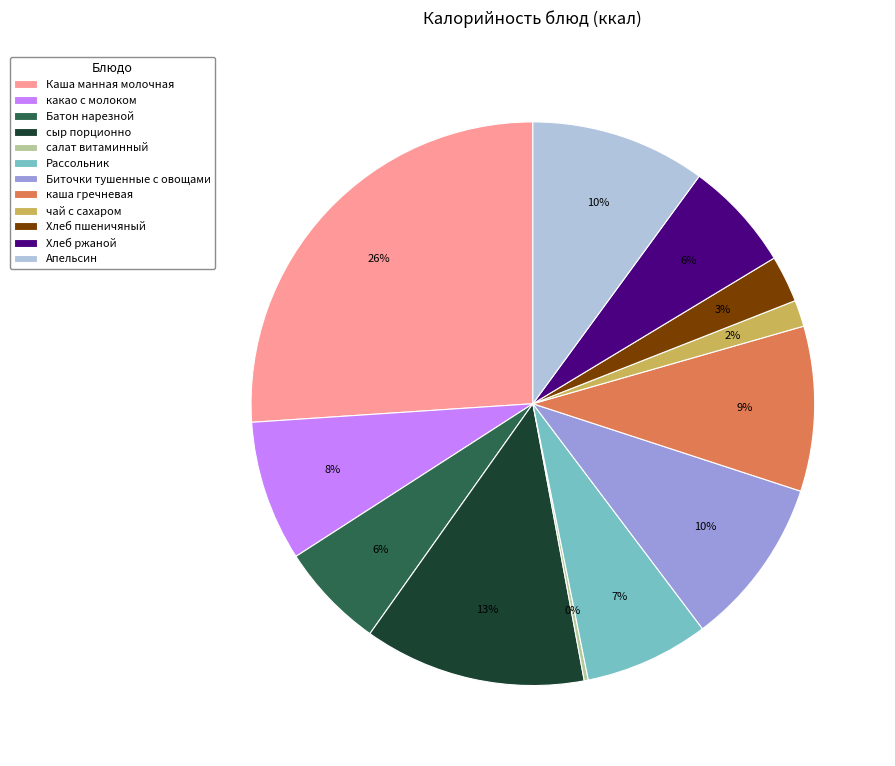

Is чай с сахаром the majority of the pie?

No